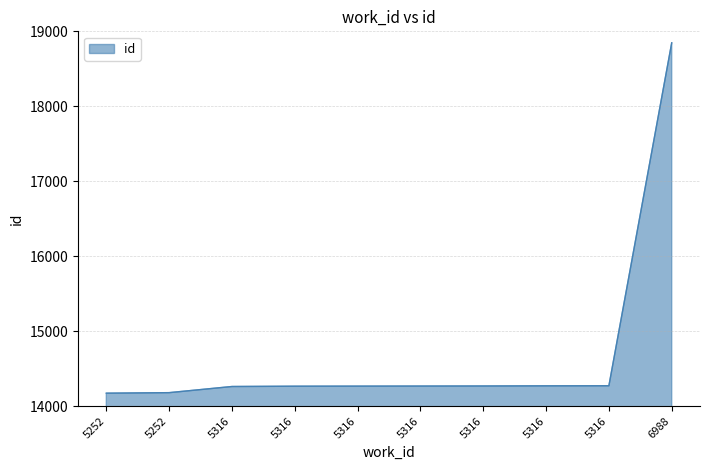

Rank the categories by value from highest to lowest.

6988, 5316, 5316, 5316, 5316, 5316, 5316, 5316, 5252, 5252